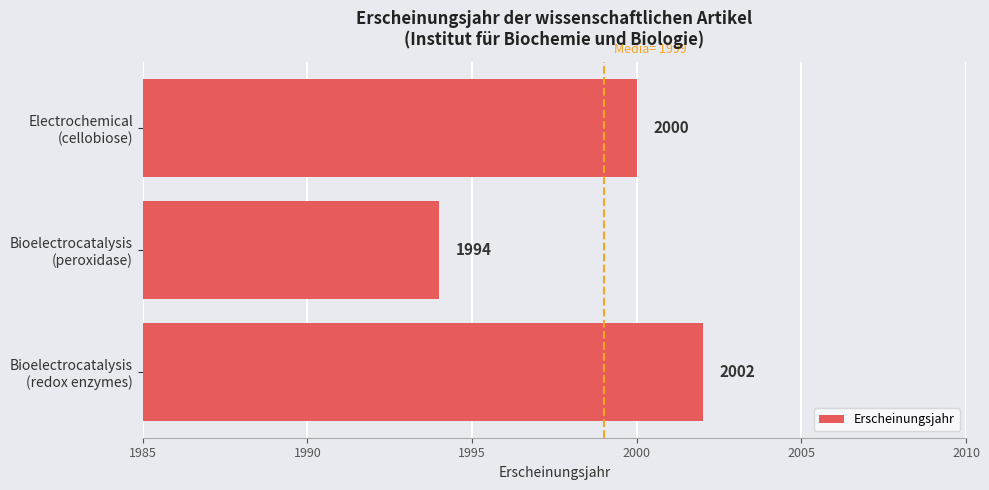

What is the maximum value shown in the chart?

2002